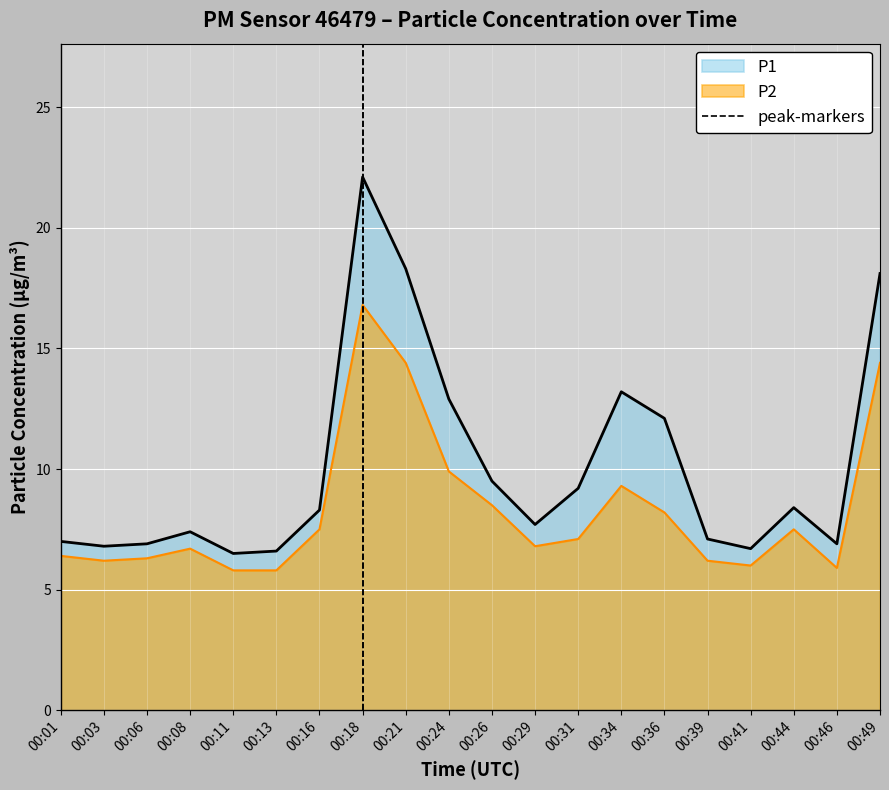

Is the value of P1 at 00:11 greater than the value of P2 at 00:13?

Yes